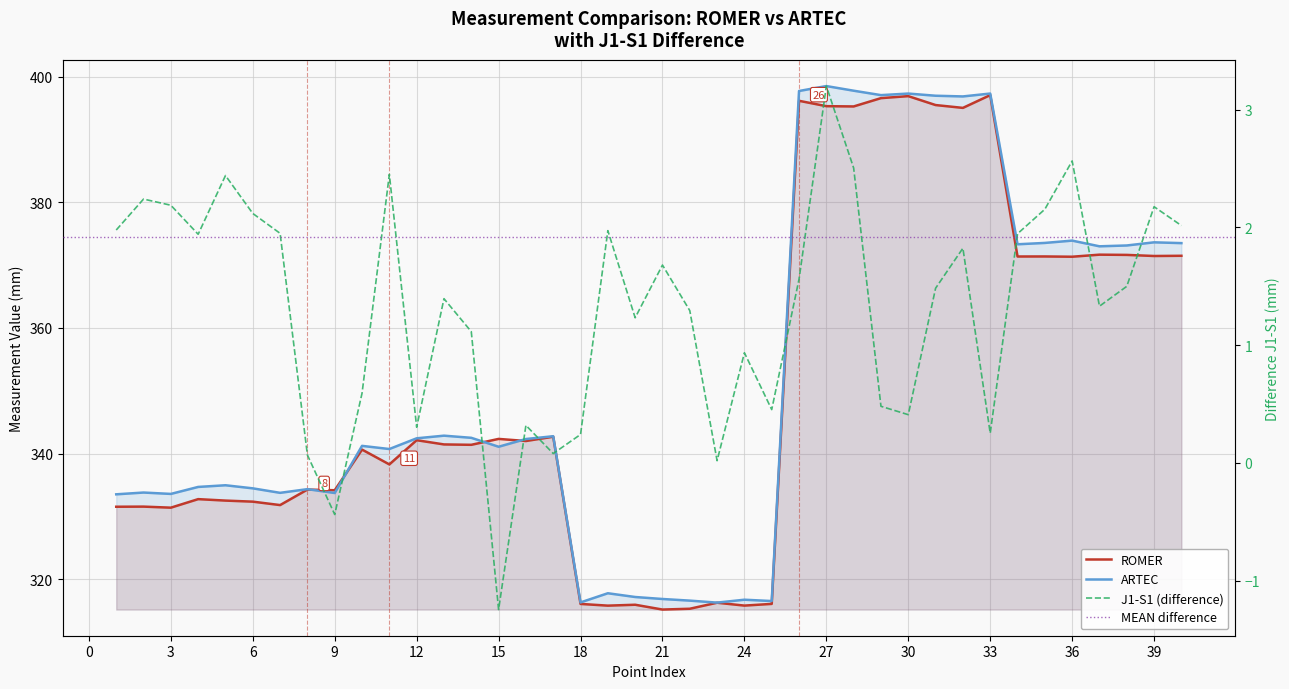

What is the value of the 22nd point from the left?

1.3